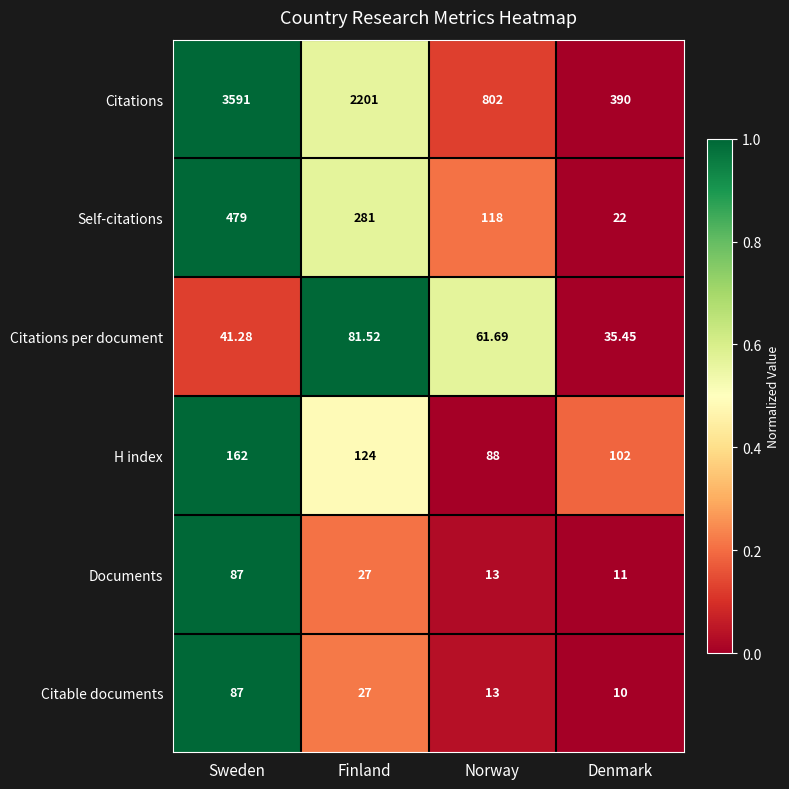

Count the number of data series in this chart.

6